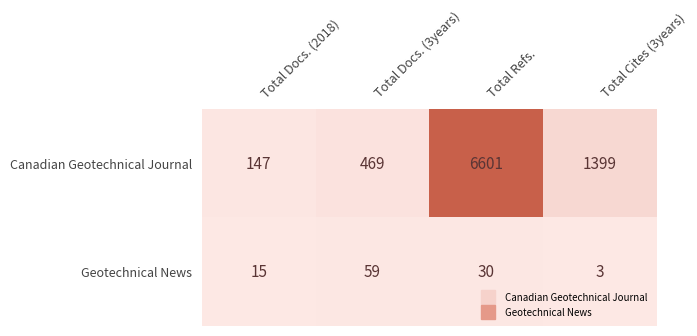

At which label is Geotechnical News closest to 31?

Total Refs.